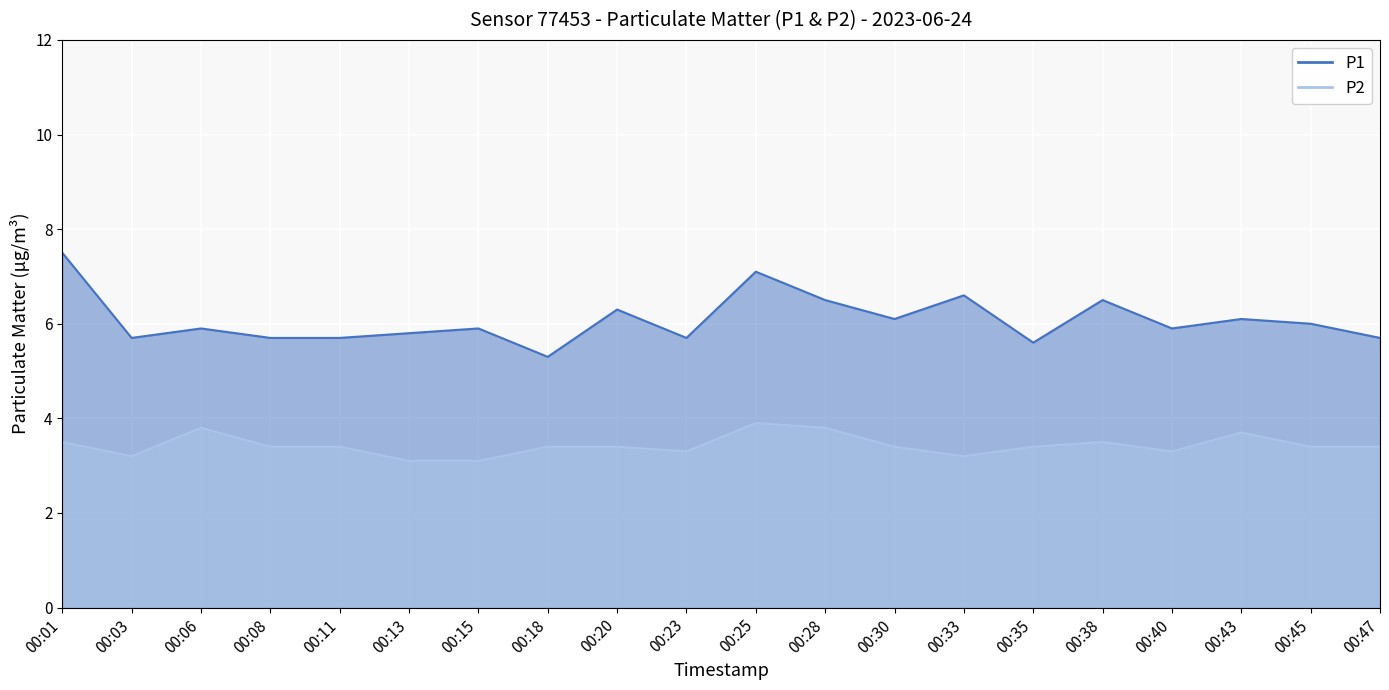

List the series in order of their overall mean, lowest first.

P2, P1